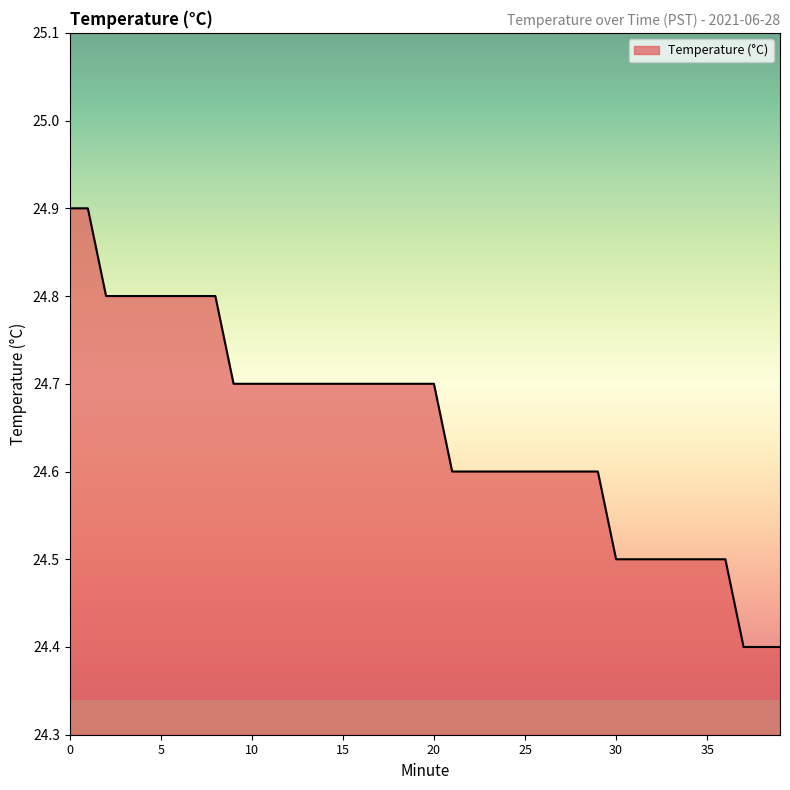

What is the difference between the maximum and minimum values?

0.5